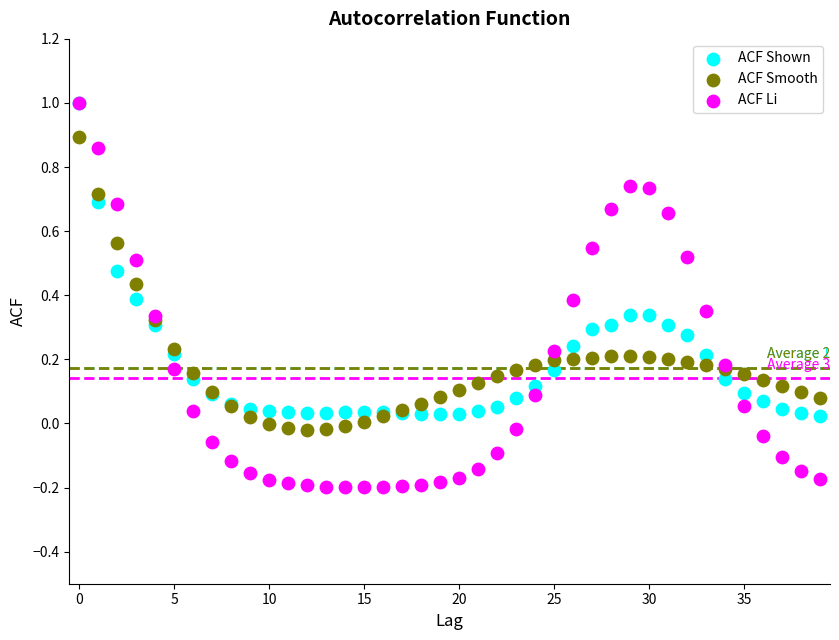

What are all the series names shown in the legend?

ACF Shown, ACF Smooth, ACF Li